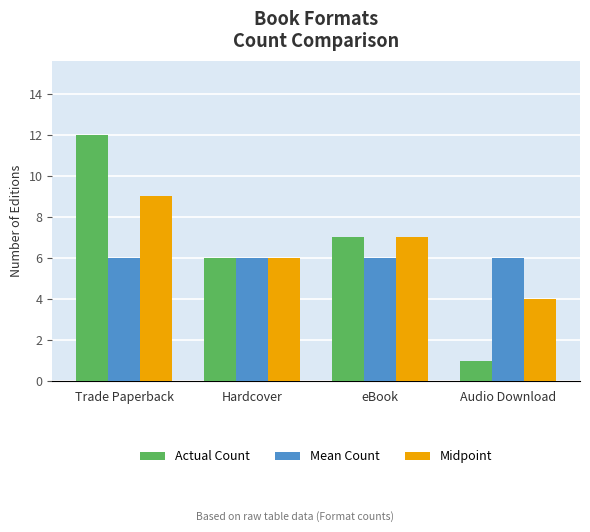

Reading right to left, transcribe all the data shown in this chart.

Actual Count: 1	7	6	12
Mean Count: 6	6	6	6
Midpoint: 4	7	6	9